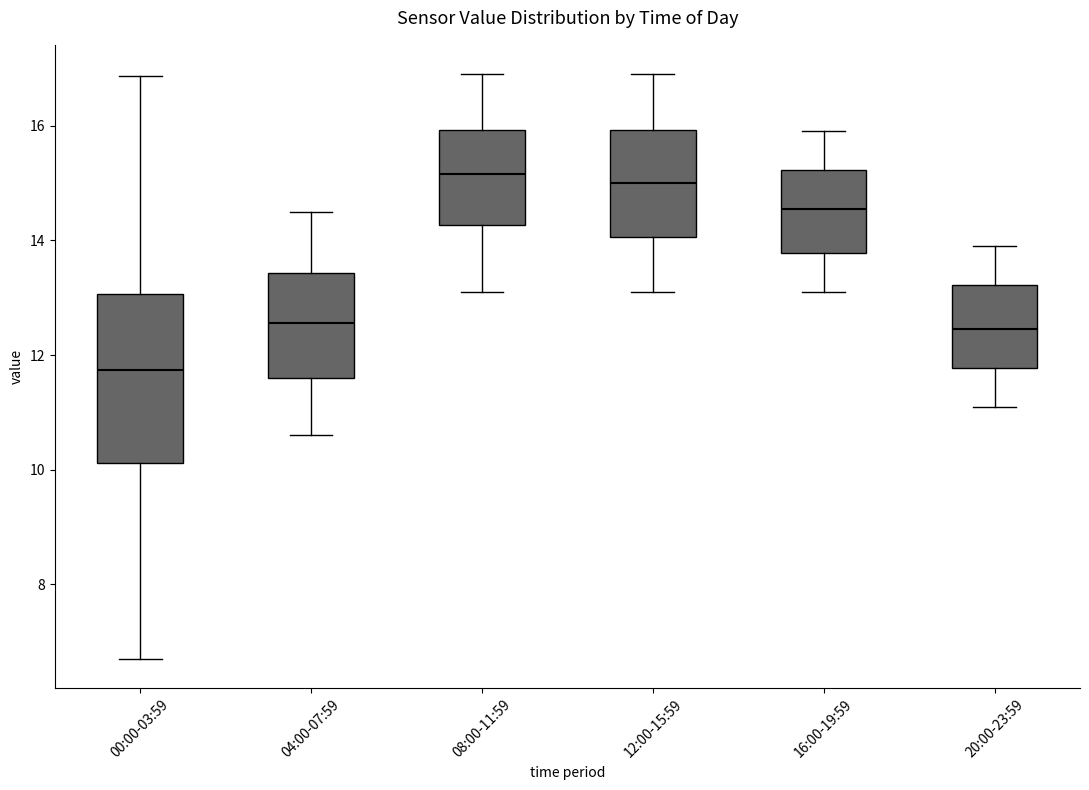

Reading left to right, read every box against the y-axis: the position of its median line, the range the box covers, and the ends of its whiskers. The values are not printed on the chart, so give them approximately, as read against the axis.

00:00-03:59: median 11.8, box 10.2 to 13.0, whiskers 6.8 to 16.8
04:00-07:59: median 12.6, box 11.6 to 13.4, whiskers 10.6 to 14.6
08:00-11:59: median 15.2, box 14.2 to 16.0, whiskers 13.2 to 17.0
12:00-15:59: median 15.0, box 14.0 to 16.0, whiskers 13.2 to 17.0
16:00-19:59: median 14.6, box 13.8 to 15.2, whiskers 13.2 to 16.0
20:00-23:59: median 12.4, box 11.8 to 13.2, whiskers 11.2 to 14.0